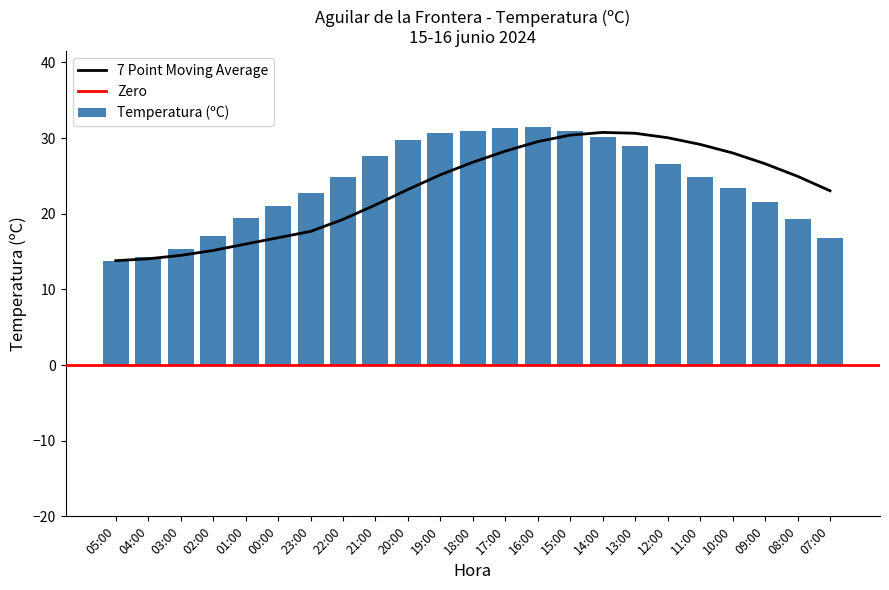

List the labels in order of value, smallest first.

05:00, 04:00, 03:00, 07:00, 02:00, 08:00, 01:00, 00:00, 09:00, 23:00, 10:00, 11:00, 22:00, 12:00, 21:00, 13:00, 20:00, 14:00, 19:00, 15:00, 18:00, 17:00, 16:00